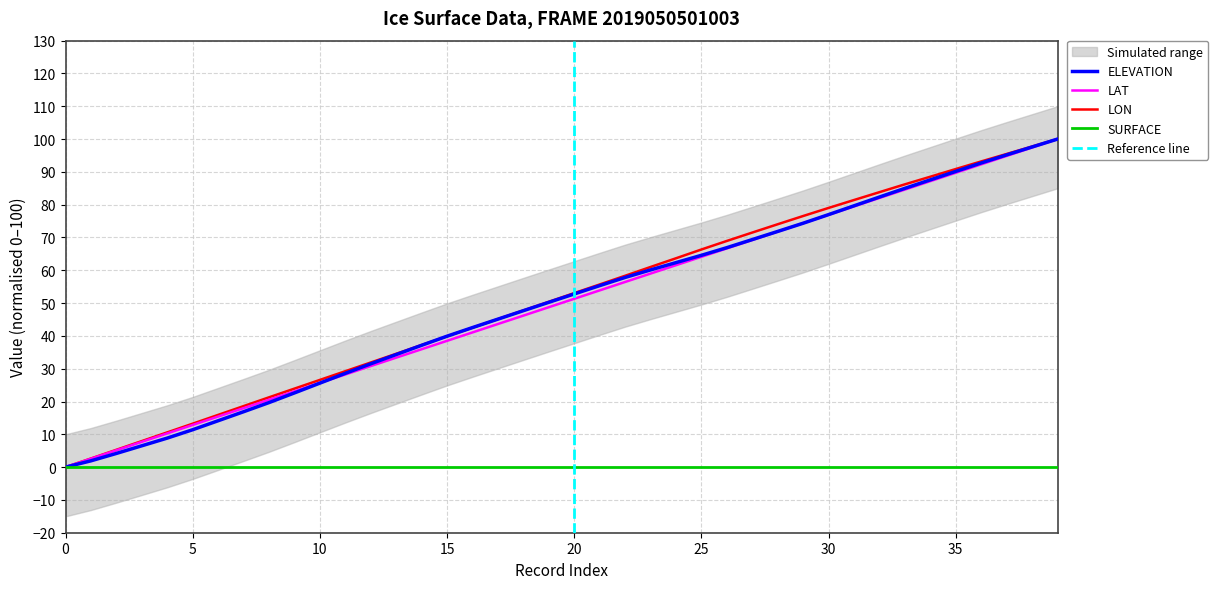

Between 16 and 27, which series saw the biggest shift?

LON